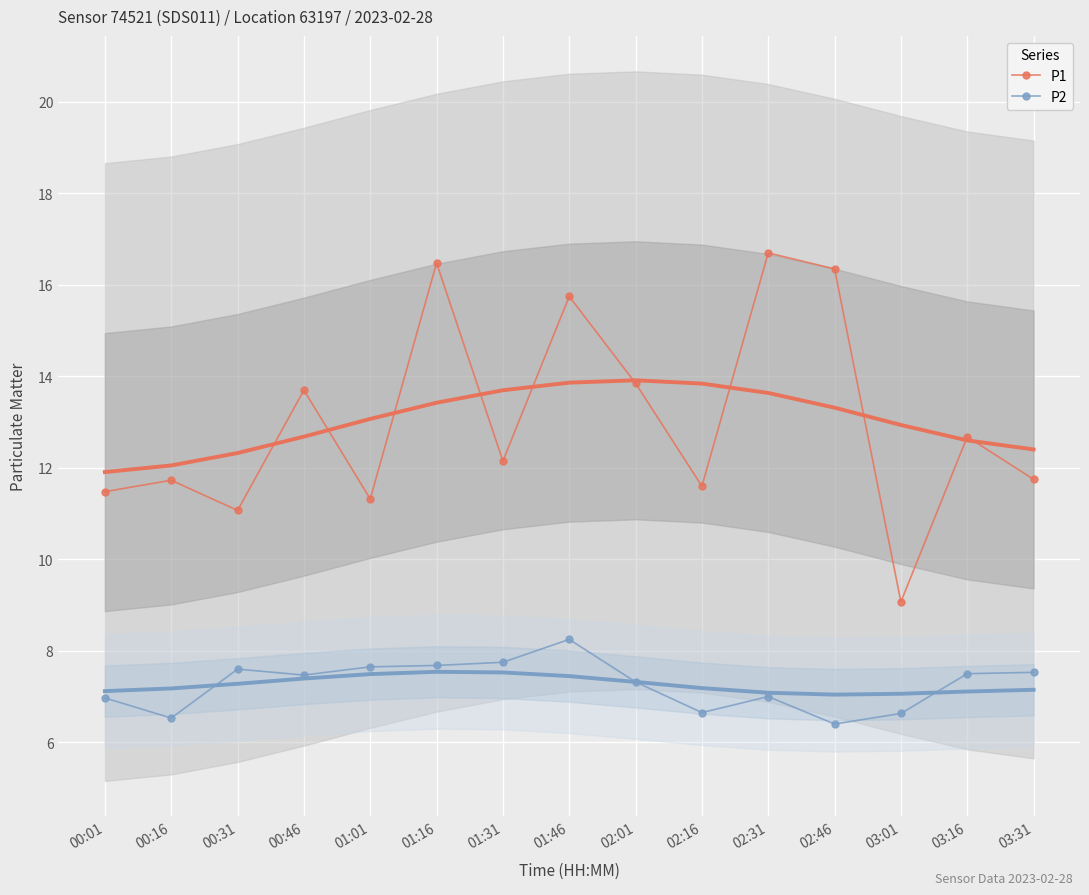

What is the difference between the P1 values at 00:16 and 03:01?

2.7